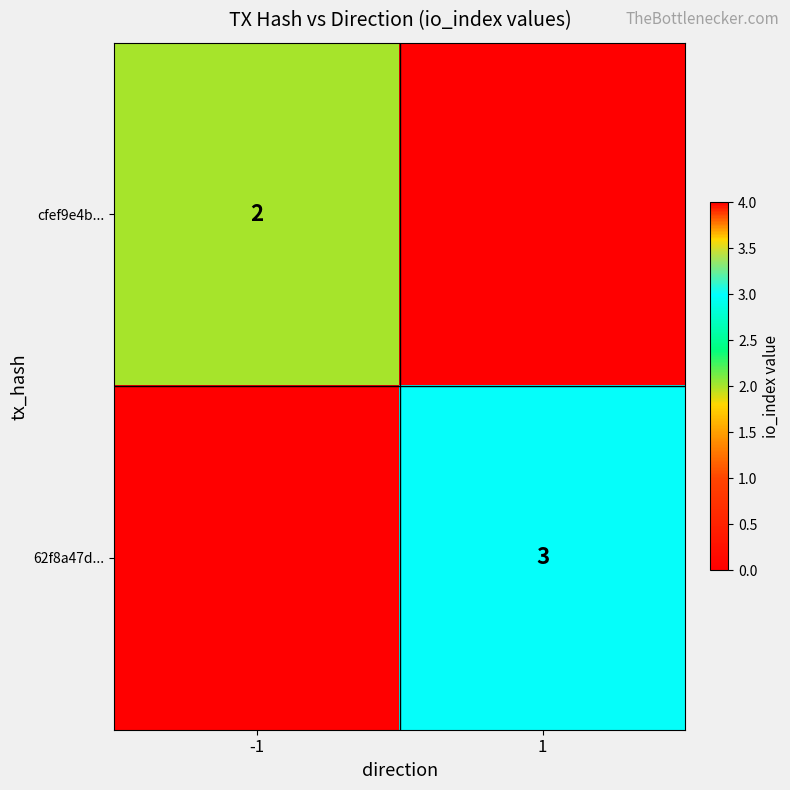

Is it true that cfef9e4b... equals 1 at -1?

False